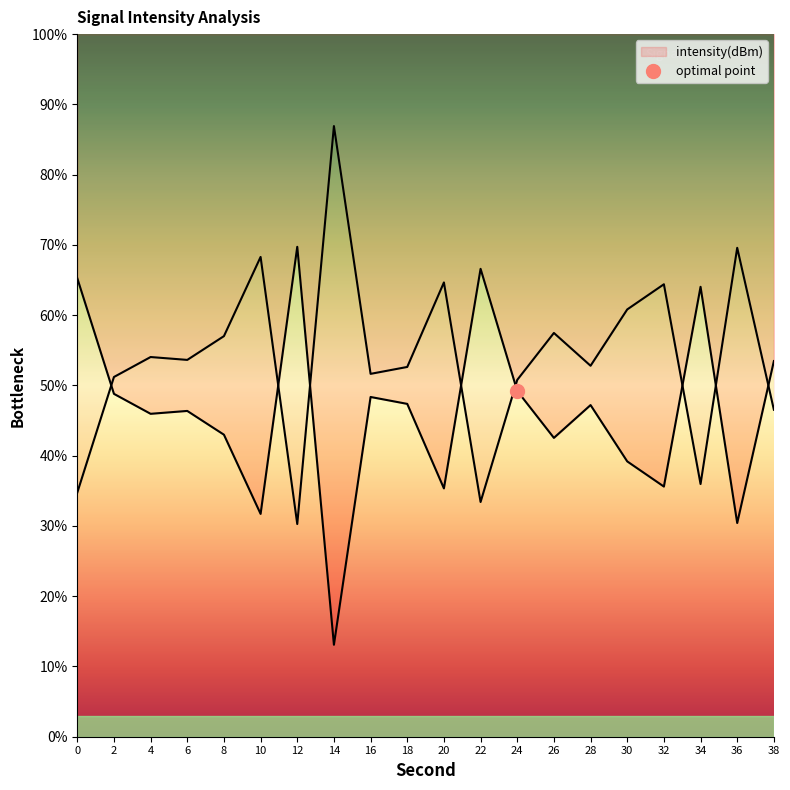

Is this an area chart (filled region under the line)?

No